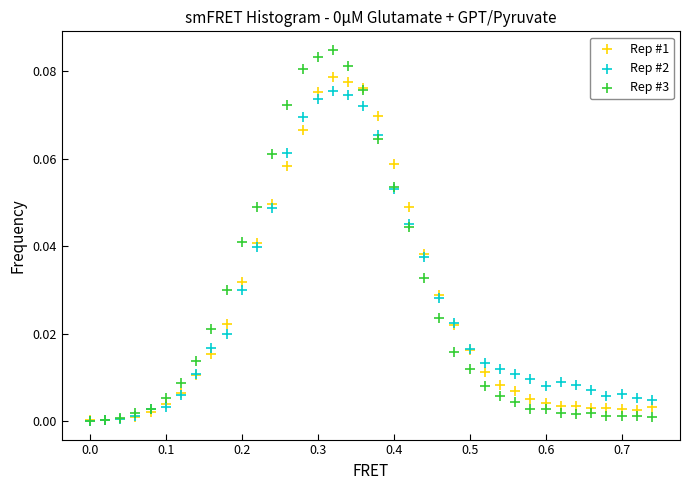

Which series contains the highest Y value?

Rep #3